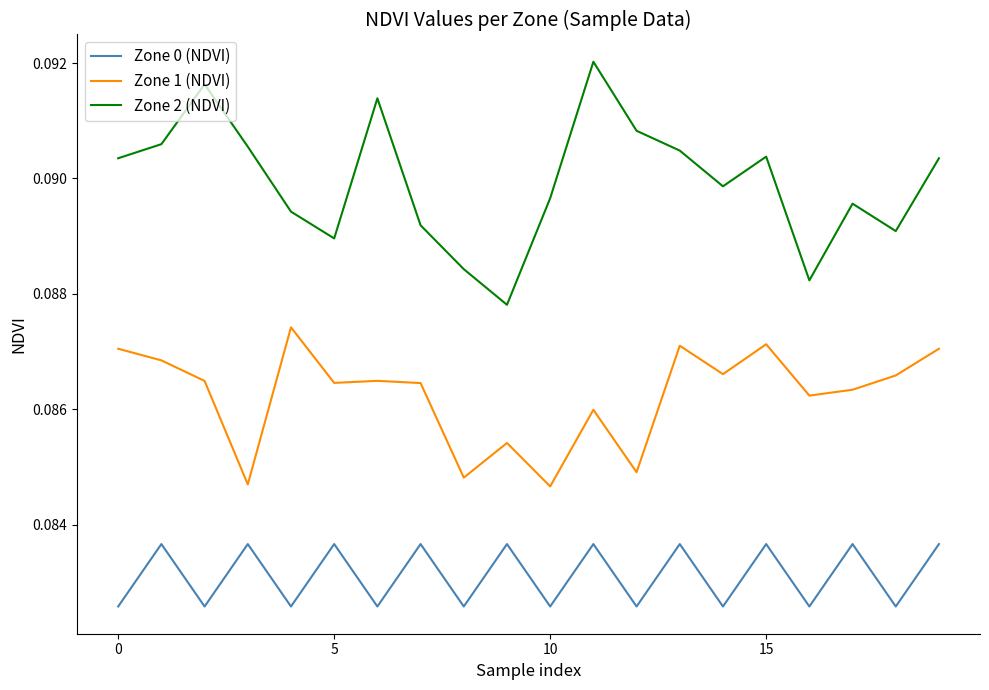

Does the chart have visible grid lines?

No